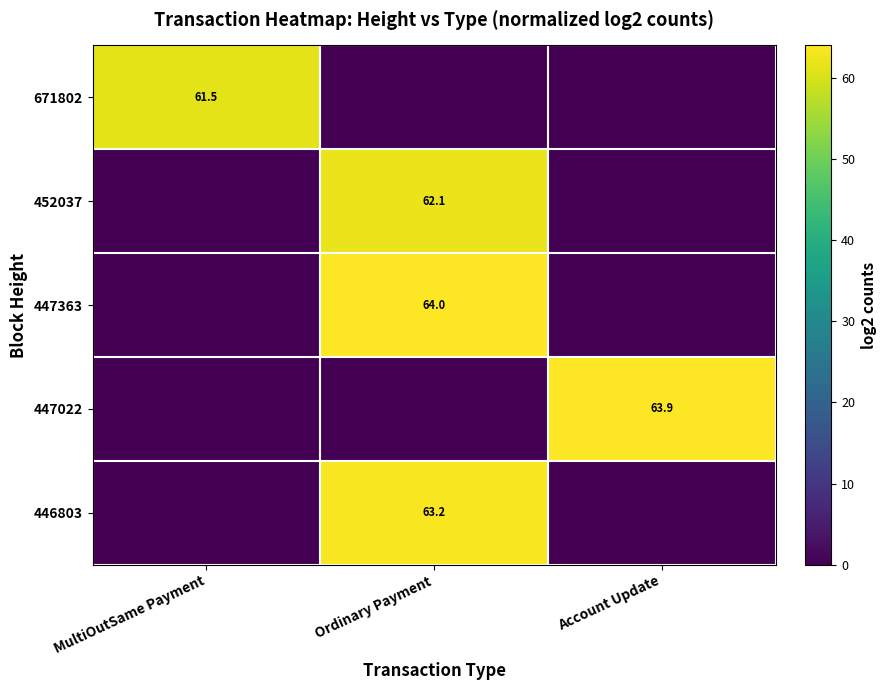

Is it true that 447363 equals 19.9 at Ordinary Payment?

False